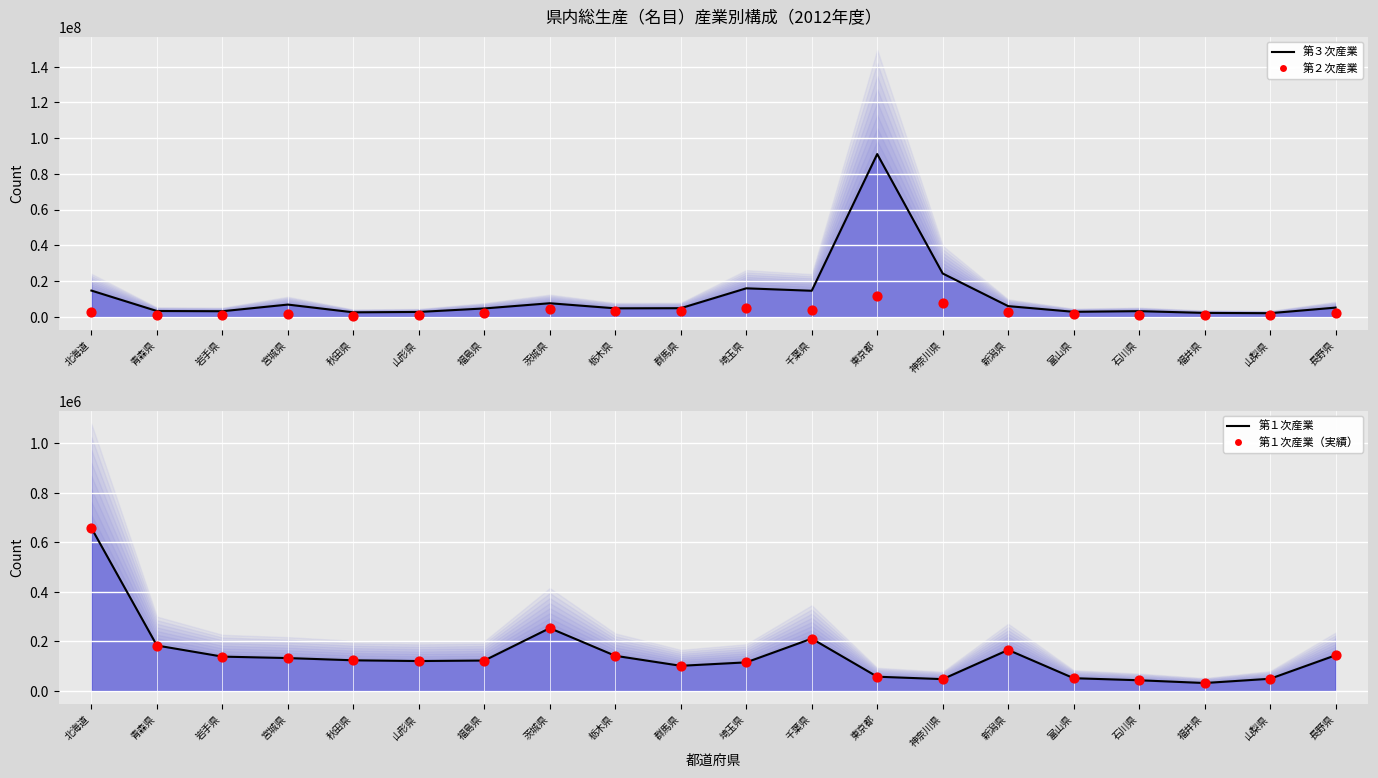

What is the total value across all series at 青森県?

4580039